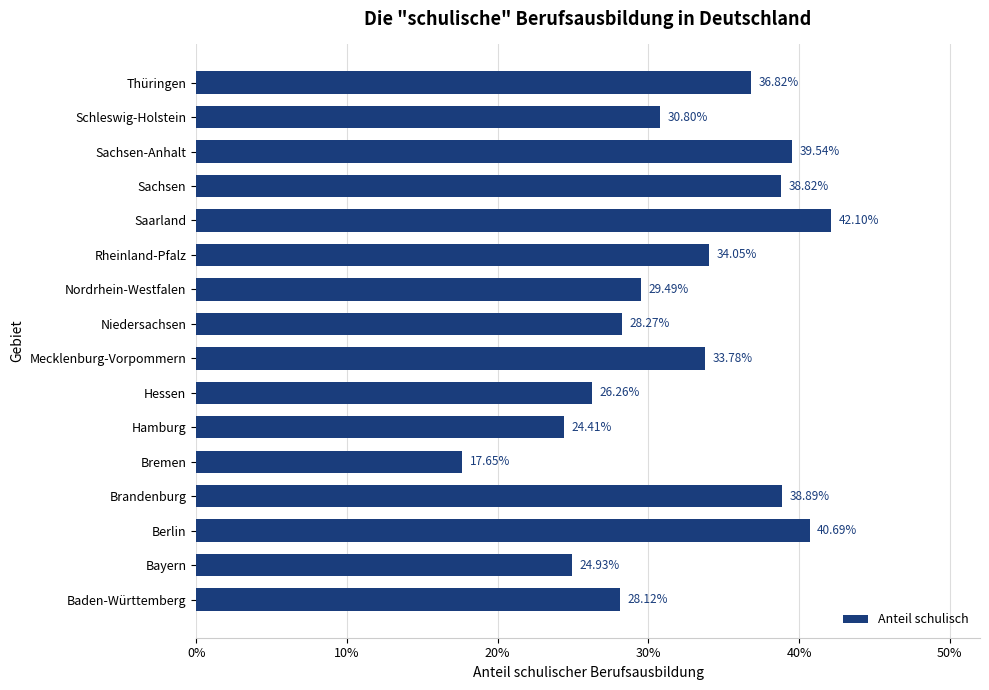

Are the bars horizontal?

Yes